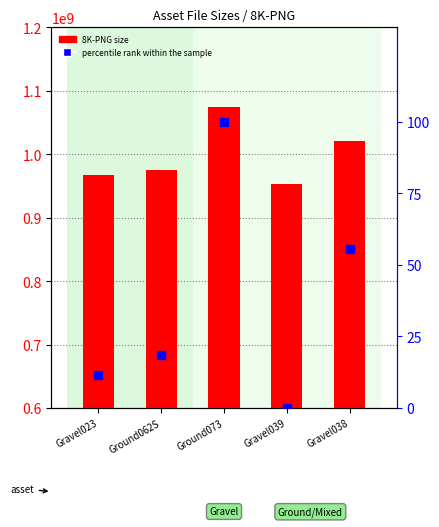

Which series has the largest total across all categories?

8K-PNG size